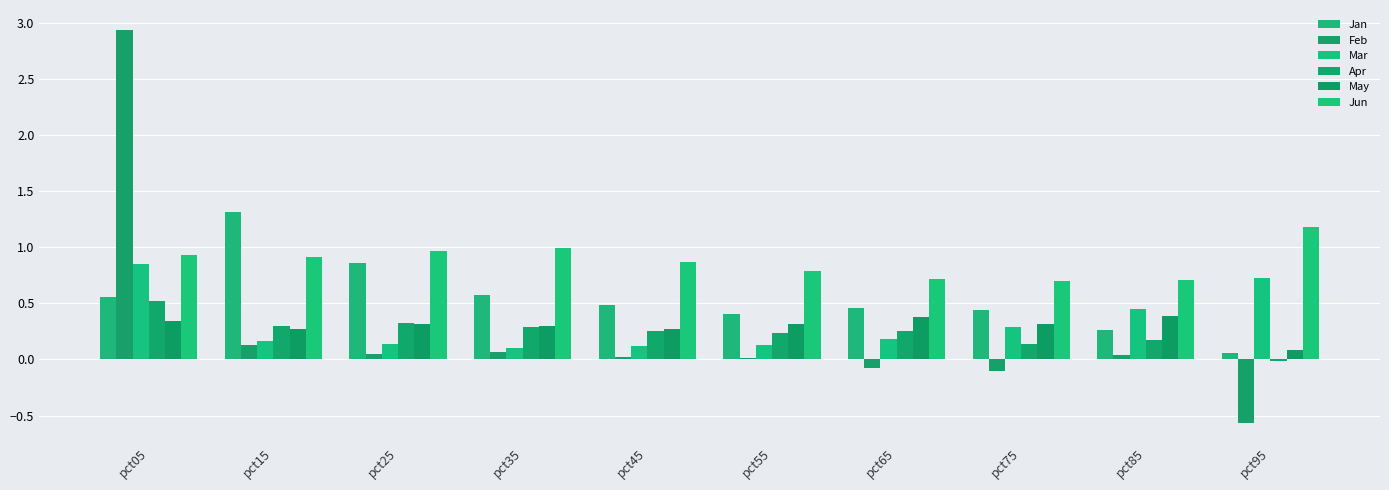

What is the spread (max minus min) of values at pct95?

1.7